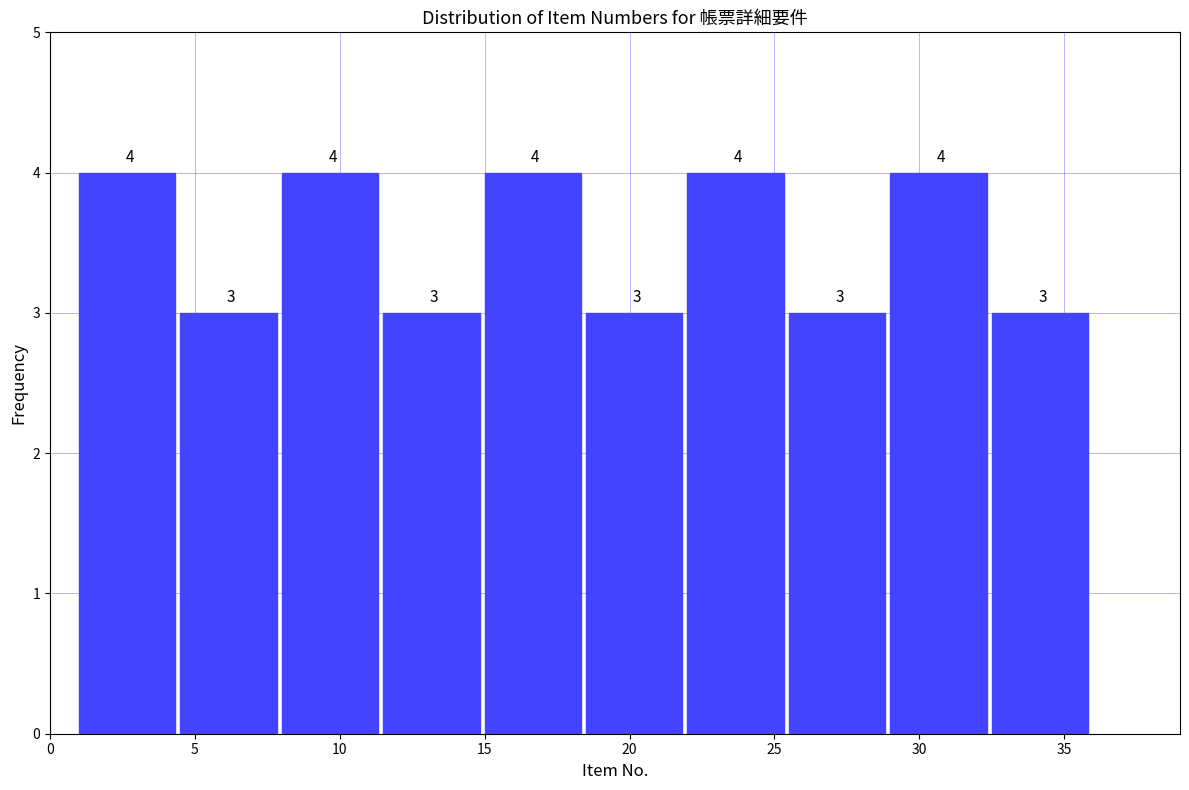

Reading left to right, transcribe this chart: for each bar, give the range it covers on the x-axis and its height.

1.0 to 4.5: 4
4.5 to 8.0: 3
8.0 to 11.5: 4
11.5 to 15.0: 3
15.0 to 18.5: 4
18.5 to 22.0: 3
22.0 to 25.5: 4
25.5 to 29.0: 3
29.0 to 32.5: 4
32.5 to 36.0: 3